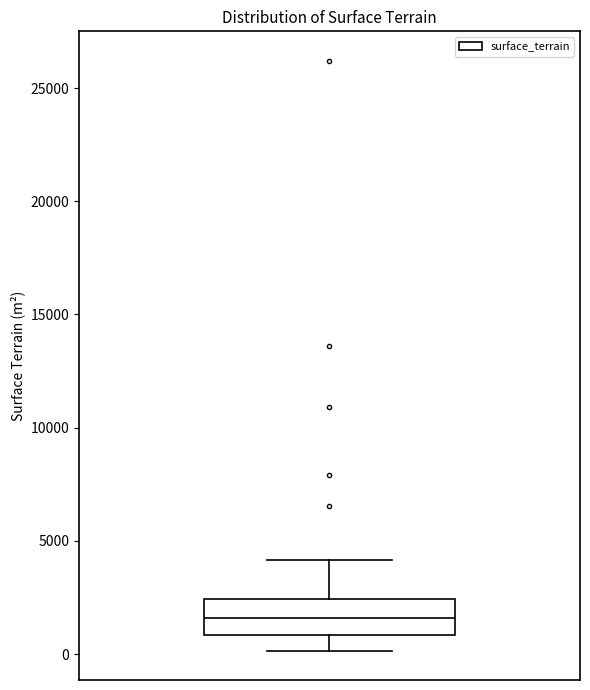

Where does the median line of the box sit on the y-axis? The values are not printed on the chart, so give them approximately, as read against the axis.

1500